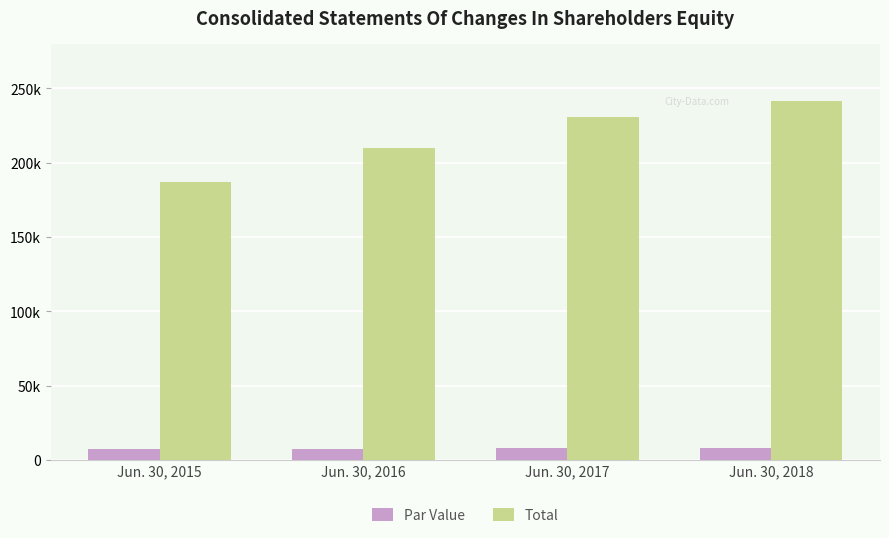

What is the sum of the Par Value values at Jun. 30, 2017 and Jun. 30, 2015?

15302